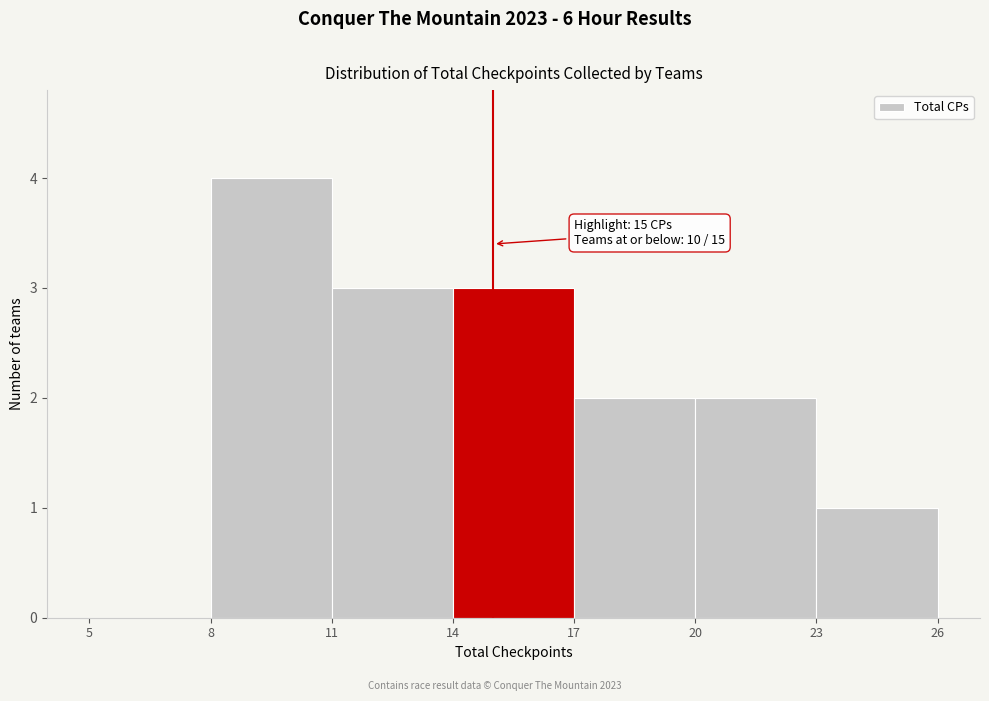

Over which range of the x-axis is the bar tallest?

8 to 11